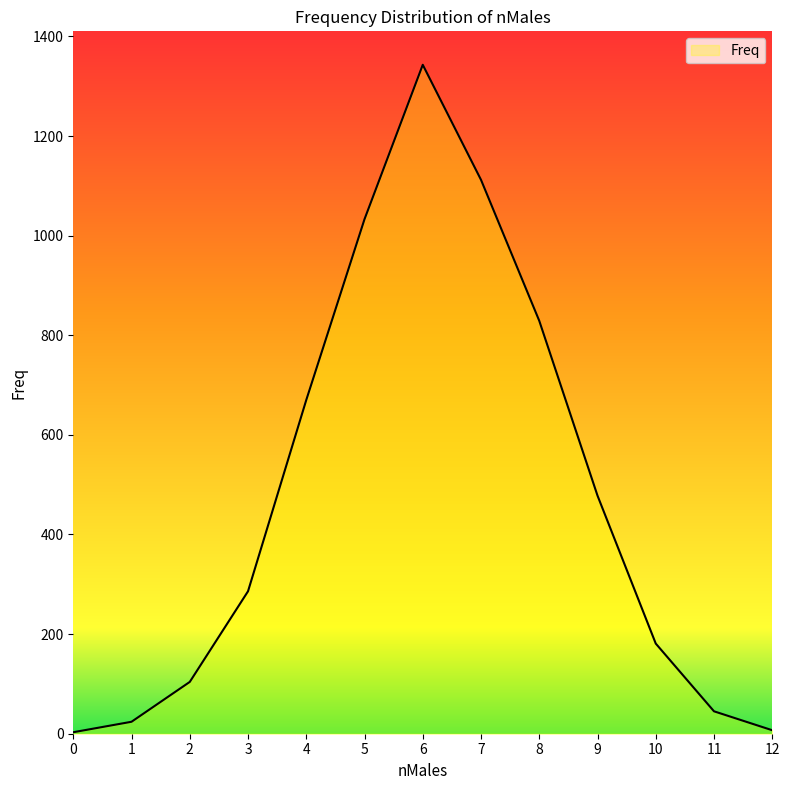

How many lines are shown in the chart?

1